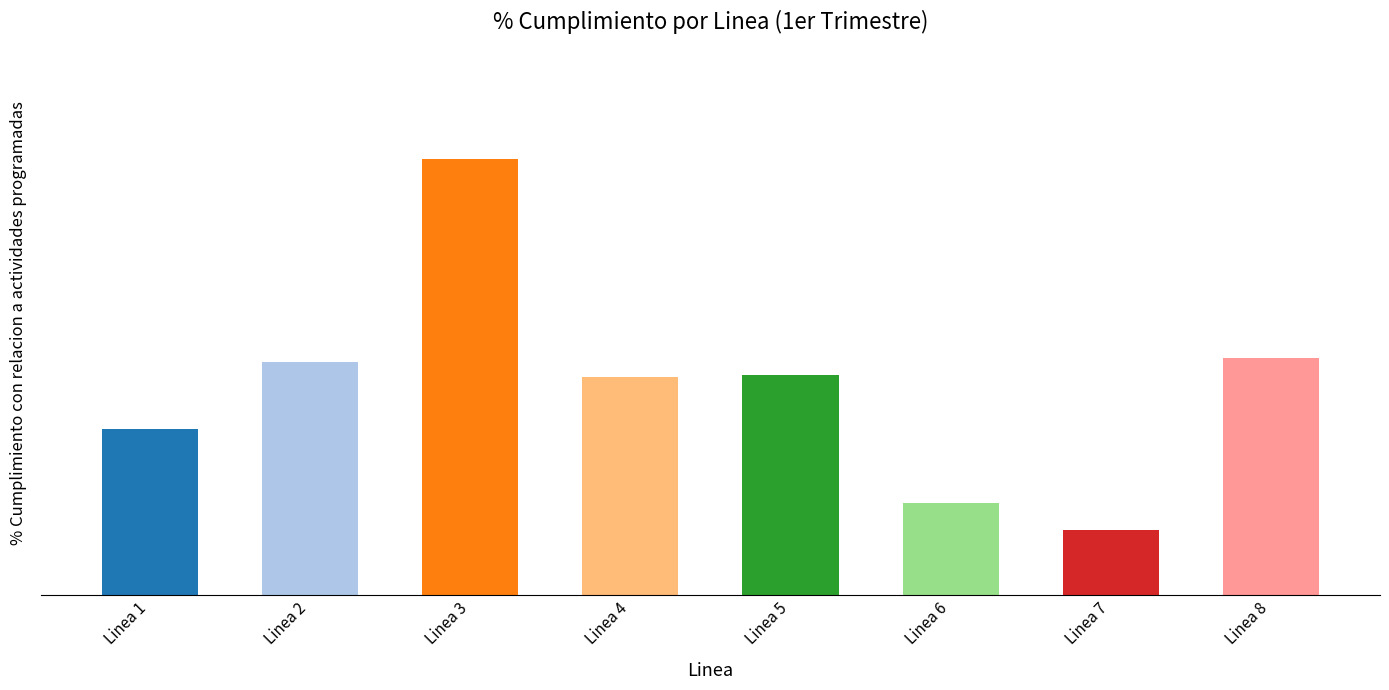

What is the difference between the maximum and minimum values?

0.4